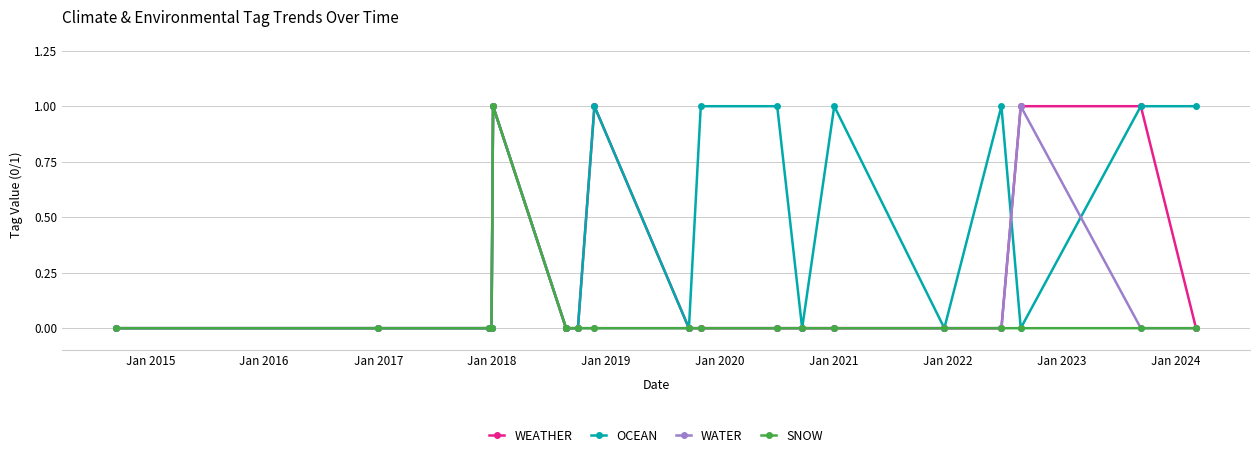

True or false: WATER has more than 0 interior local peaks.

True